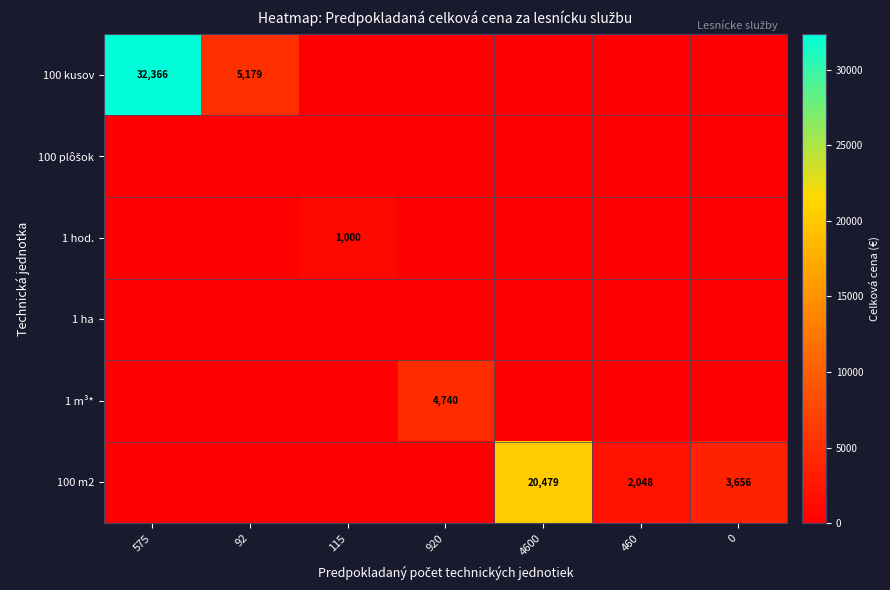

The 100 kusov series shows 14951 at 575. True or false?

False